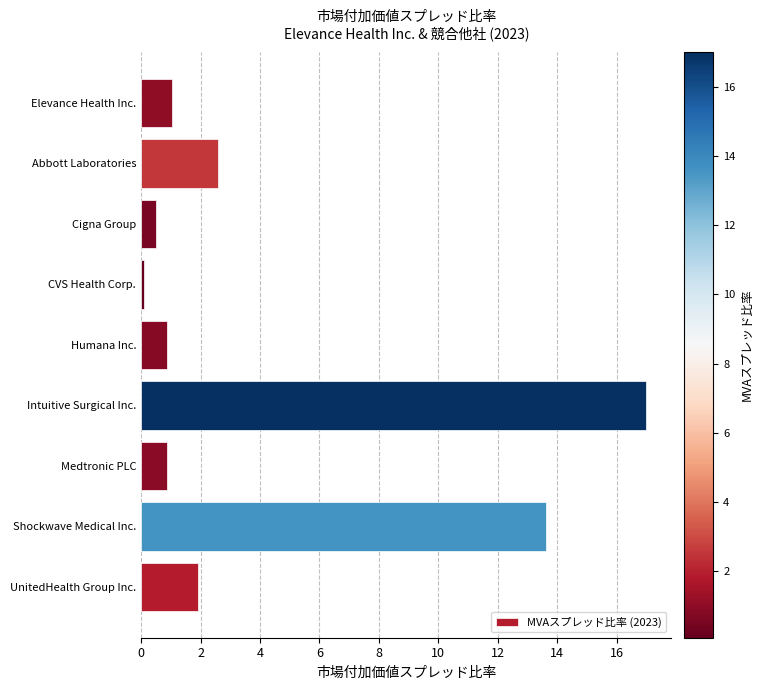

What is the average value?

4.3